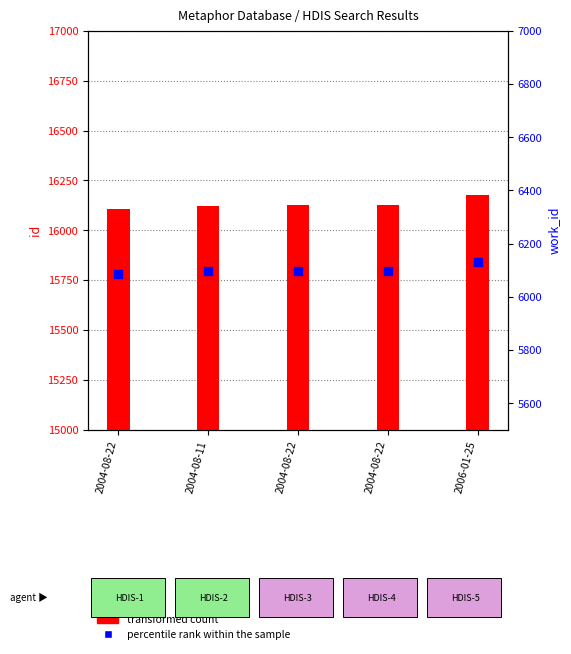

Which series has the widest spread of Y values?

transformed count